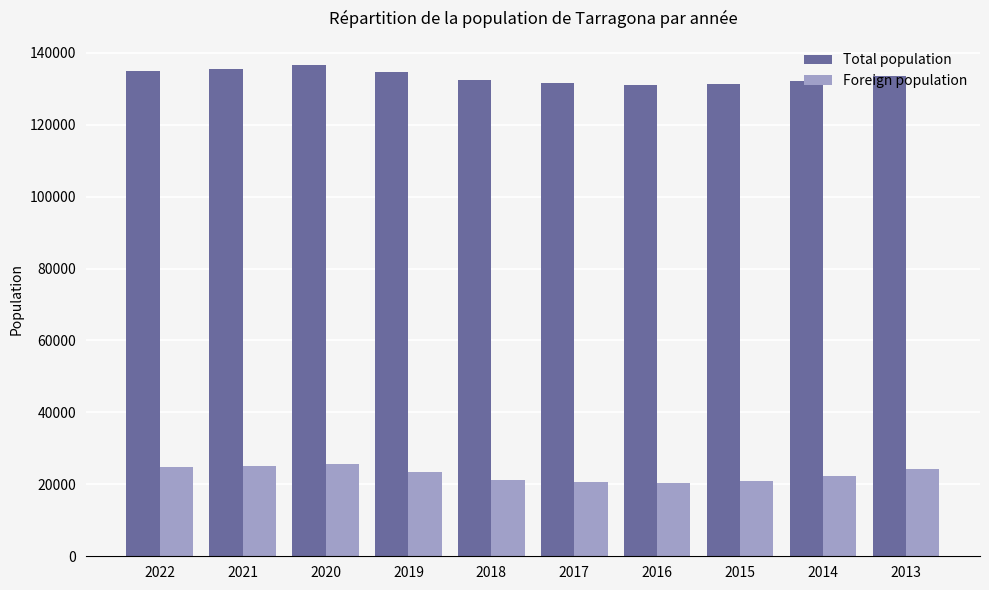

What is the spread (max minus min) of values at 2021?

110326